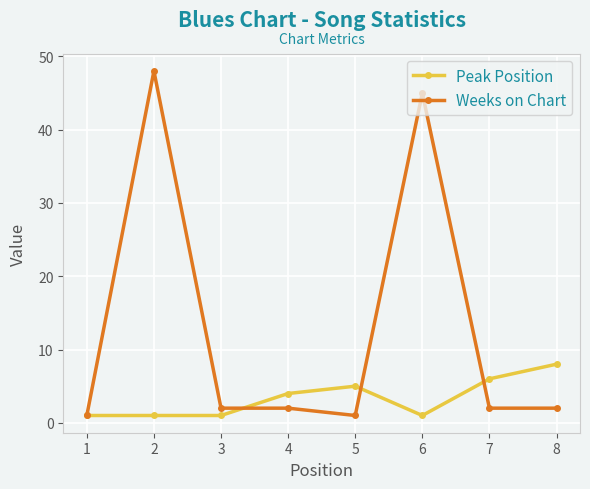

At how many categories does at least one series exceed 28?

2